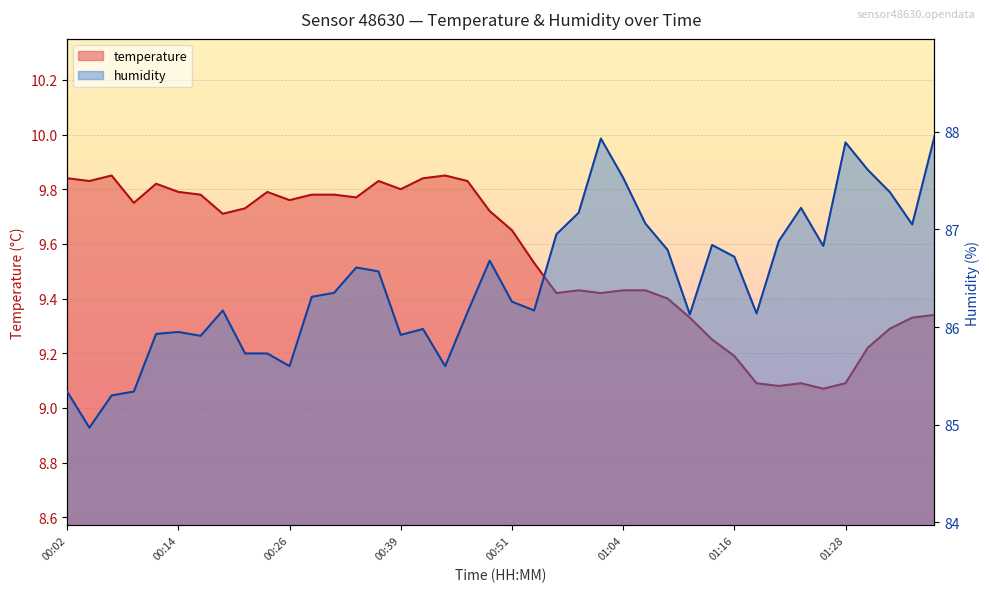

What is the difference between the maximum and minimum values in the humidity series?

3.0